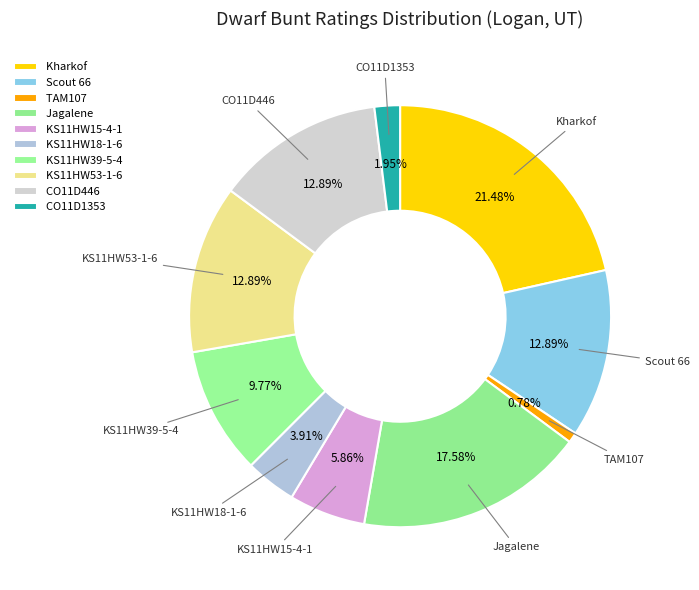

Which slice is the largest?

Kharkof